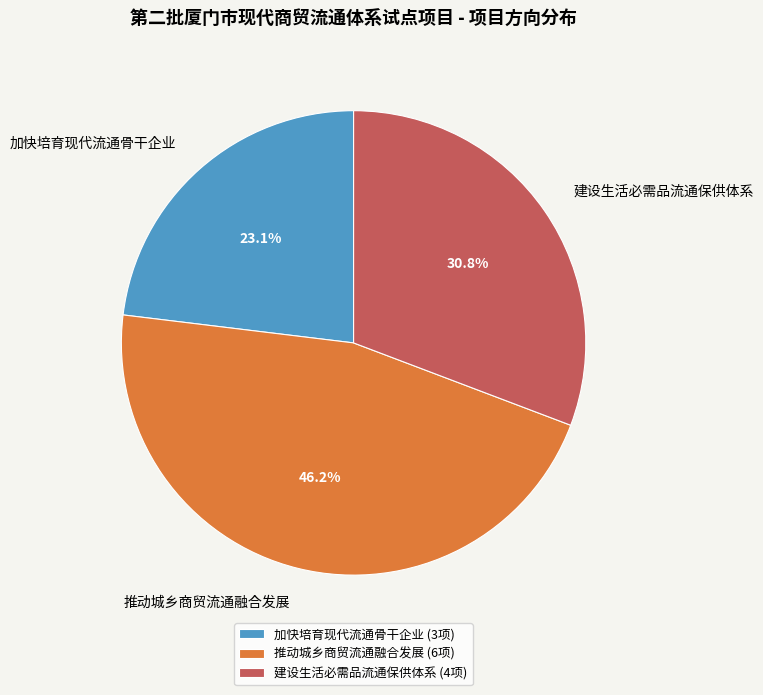

The 建设生活必需品流通保供体系 slice represents 26% of the pie. True or false?

False